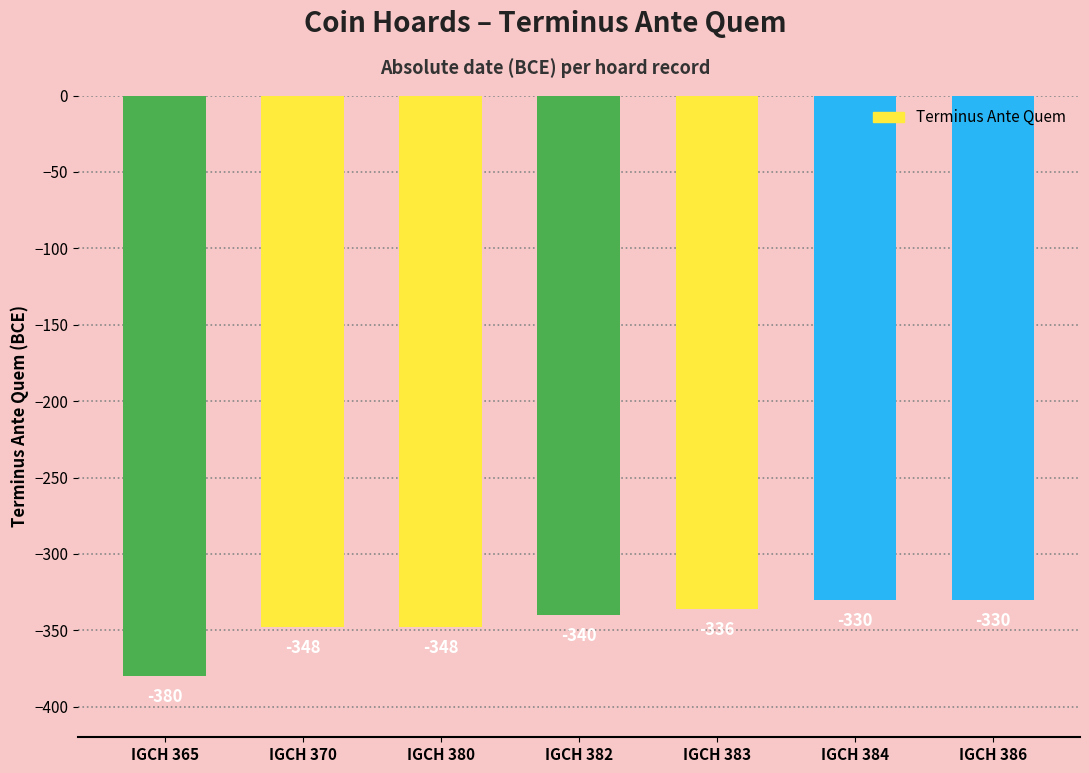

The value at IGCH 365 is -380. True or false?

True